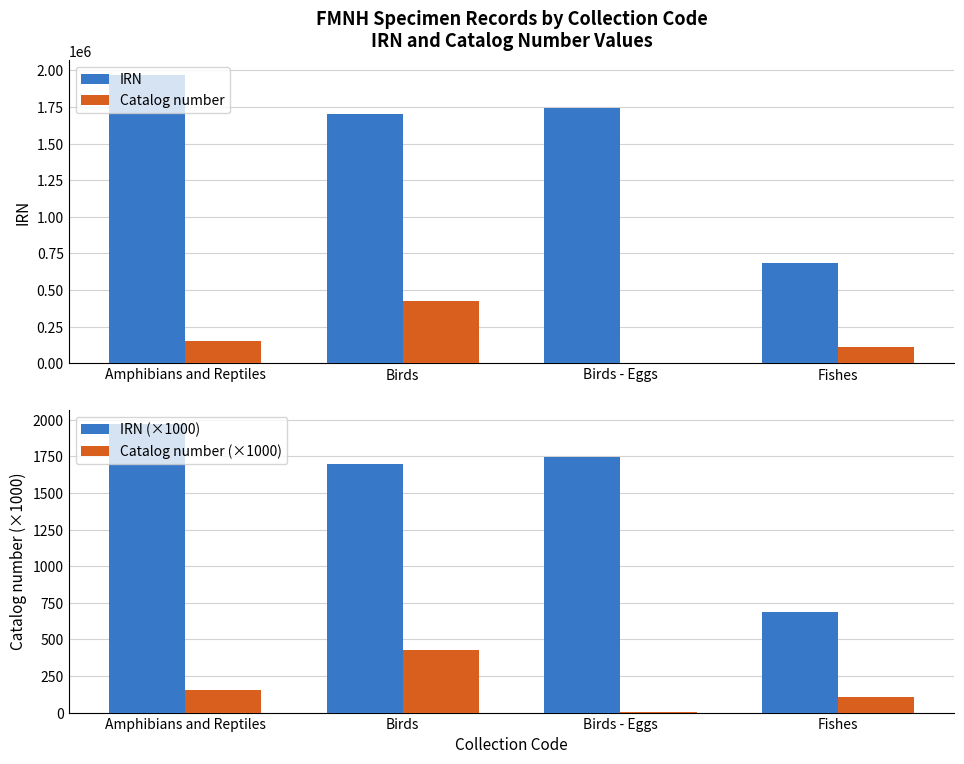

Reading left to right, list all the values displayed in this chart.

IRN: Amphibians and Reptiles=1969906.0	Birds=1699582.0	Birds - Eggs=1746840.0	Fishes=686434.0
Catalog number: Amphibians and Reptiles=154845.0	Birds=424836.0	Birds - Eggs=2954.0	Fishes=108362.0
IRN (×1000): Amphibians and Reptiles=1969.9	Birds=1699.6	Birds - Eggs=1746.8	Fishes=686.4
Catalog number (×1000): Amphibians and Reptiles=154.8	Birds=424.8	Birds - Eggs=3.0	Fishes=108.4